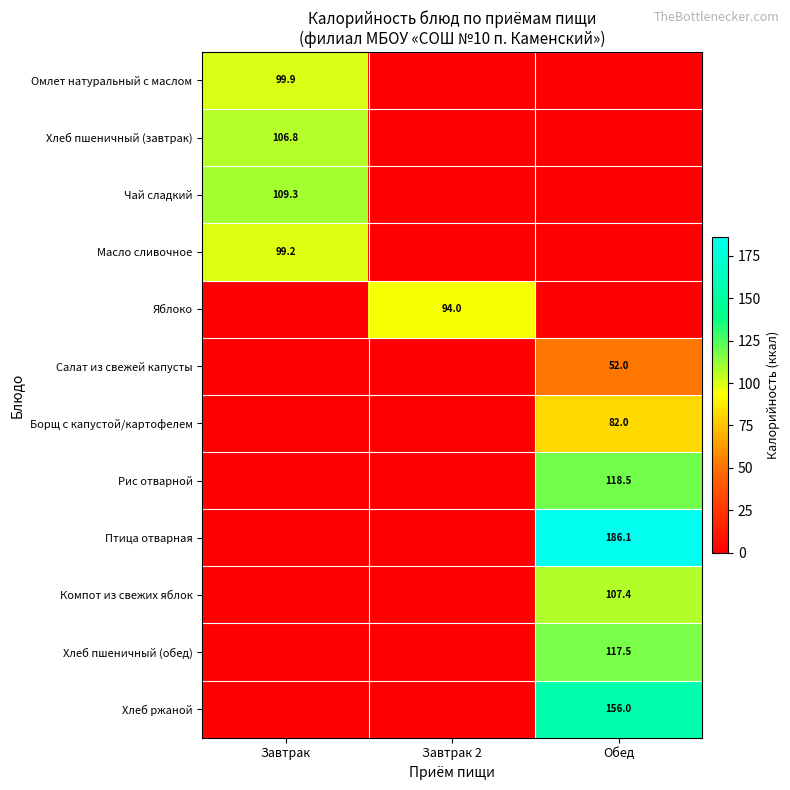

What is the greatest value displayed?

186.1